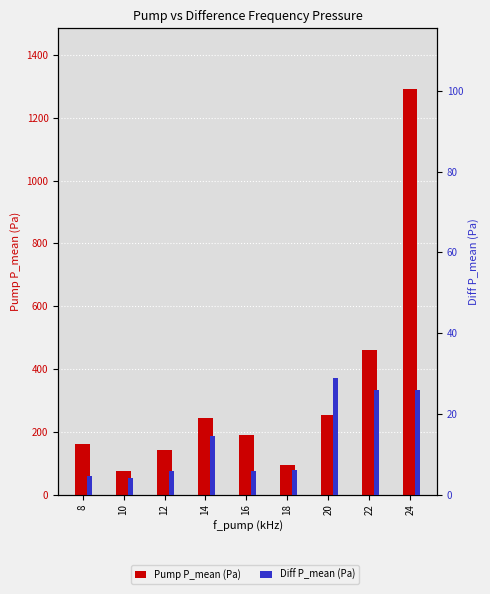

What is the greatest value displayed?

1291.5